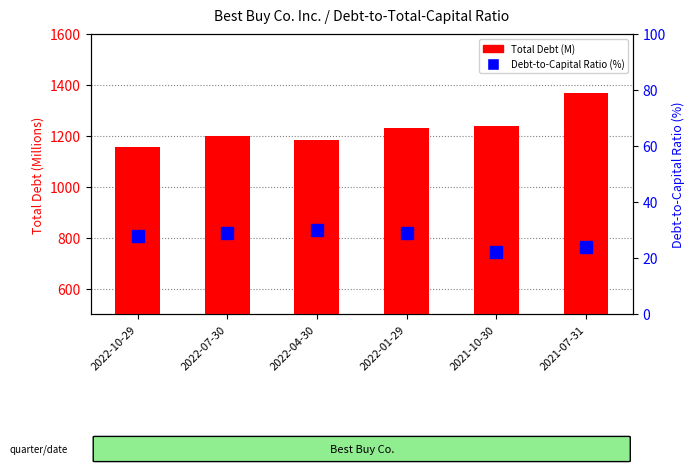

Which series has the largest total across all categories?

Total Debt (M)